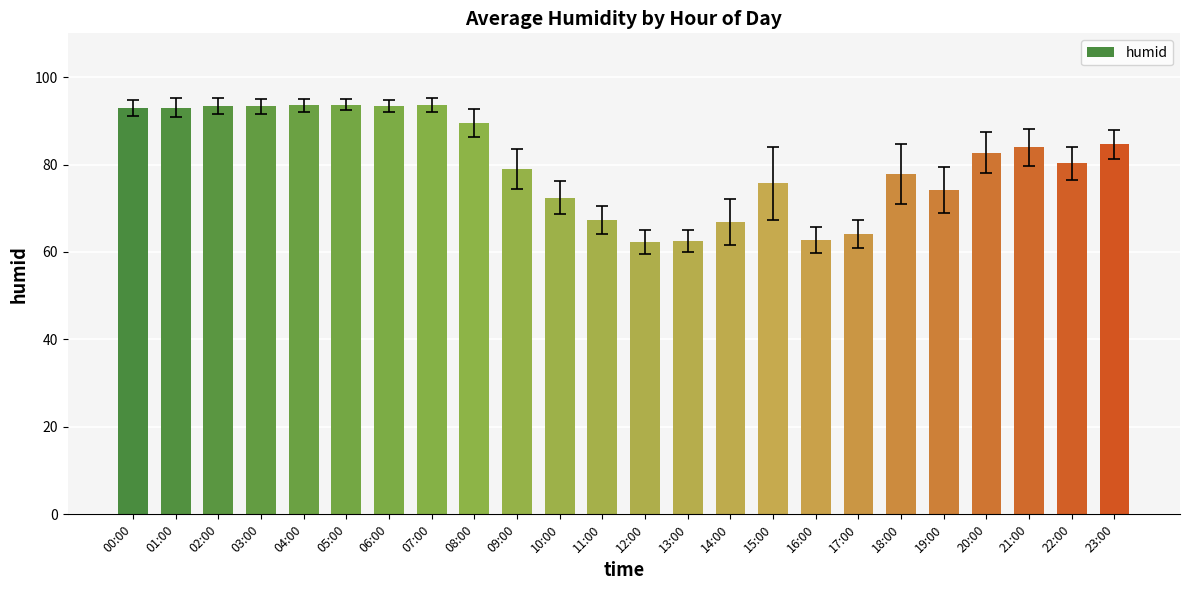

What value does the data have at 20:00?

82.7